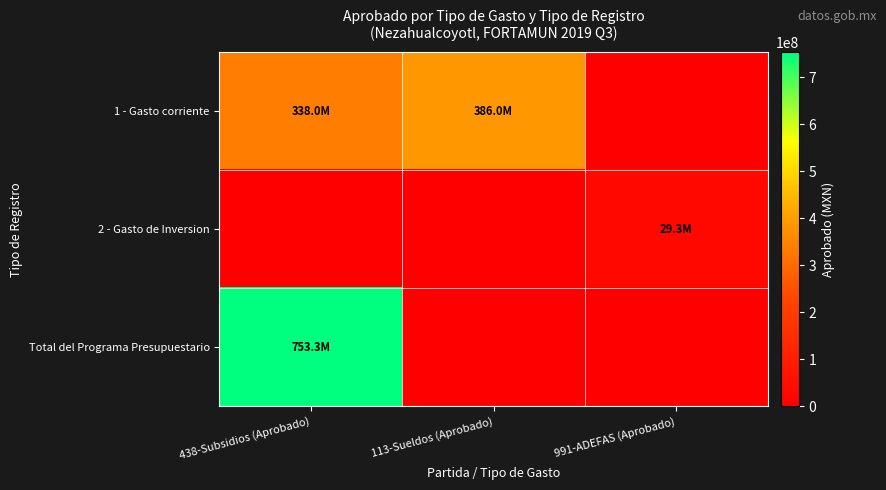

What is the spread (max minus min) of values at 438-Subsidios (Aprobado)?

753287858.9